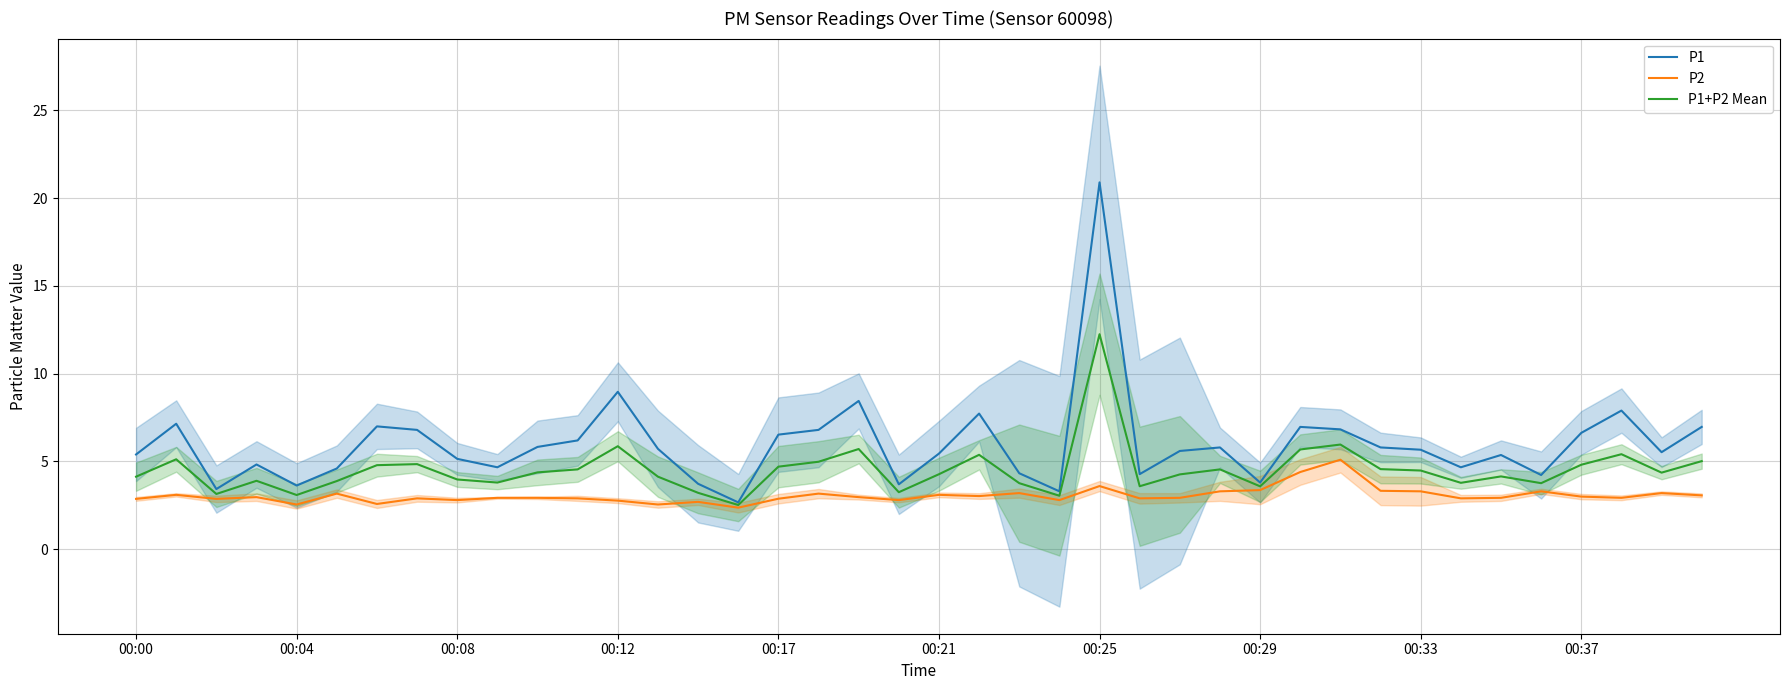

At how many categories does at least one series exceed 6?

15